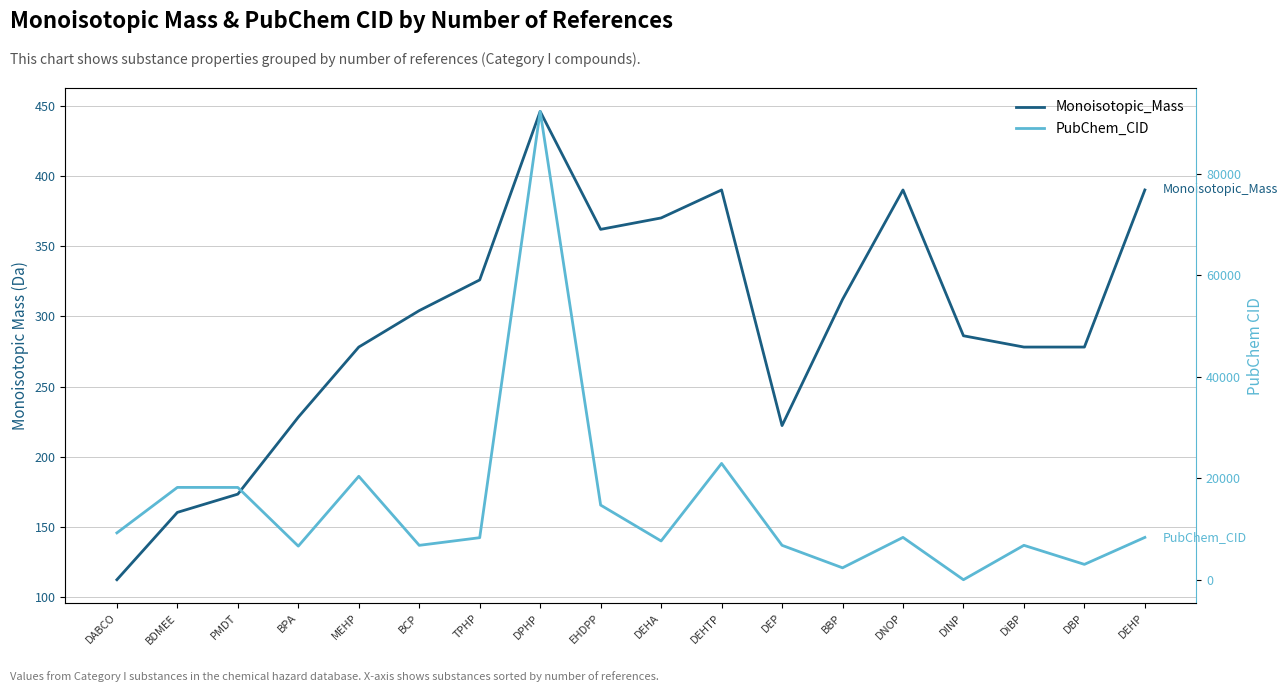

What is the total value across all series at TPHP?

8615.1